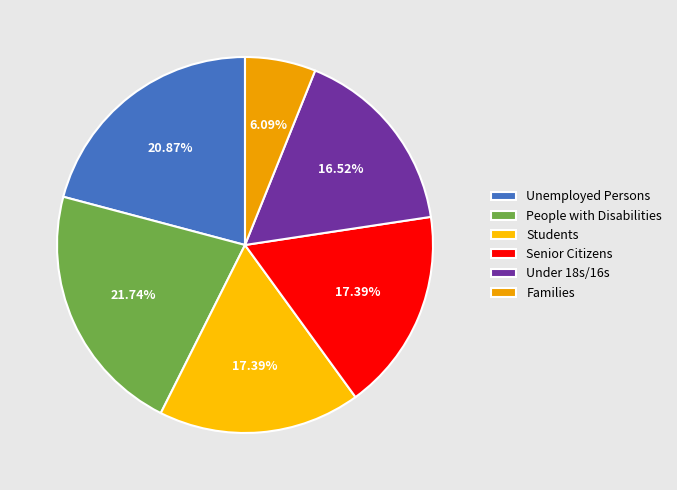

Combined, do Senior Citizens and Under 18s/16s account for over 50%?

No